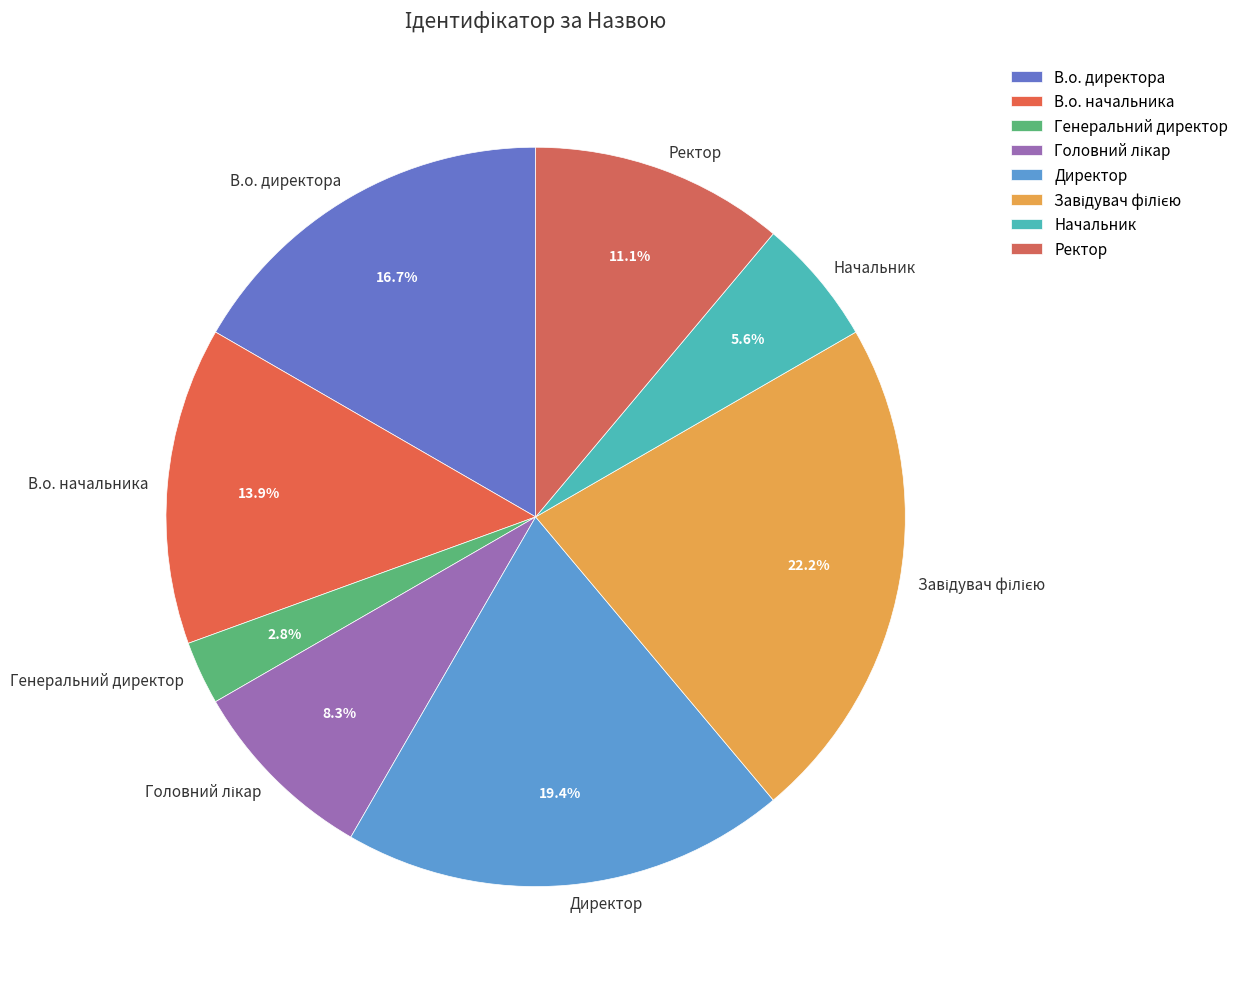

Is it true that Генеральний директор is 11% of the pie?

False